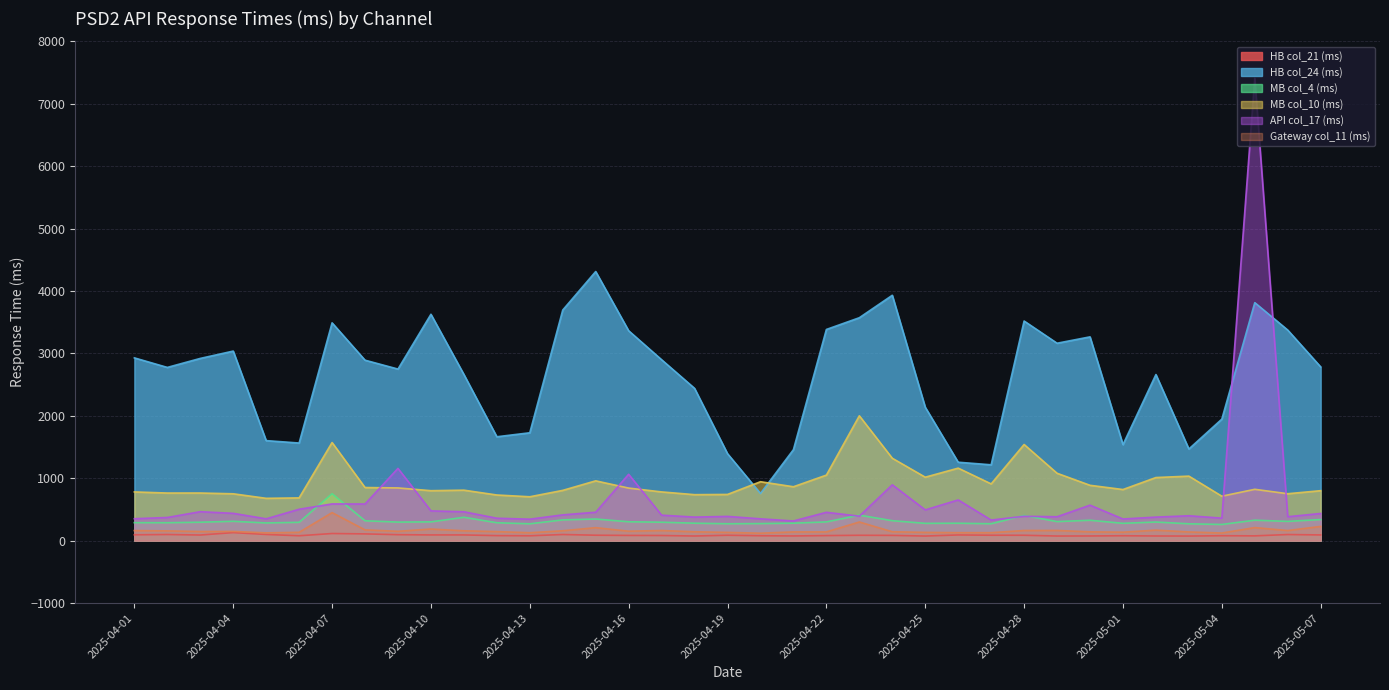

Does the chart display data point markers on the line(s)?

No